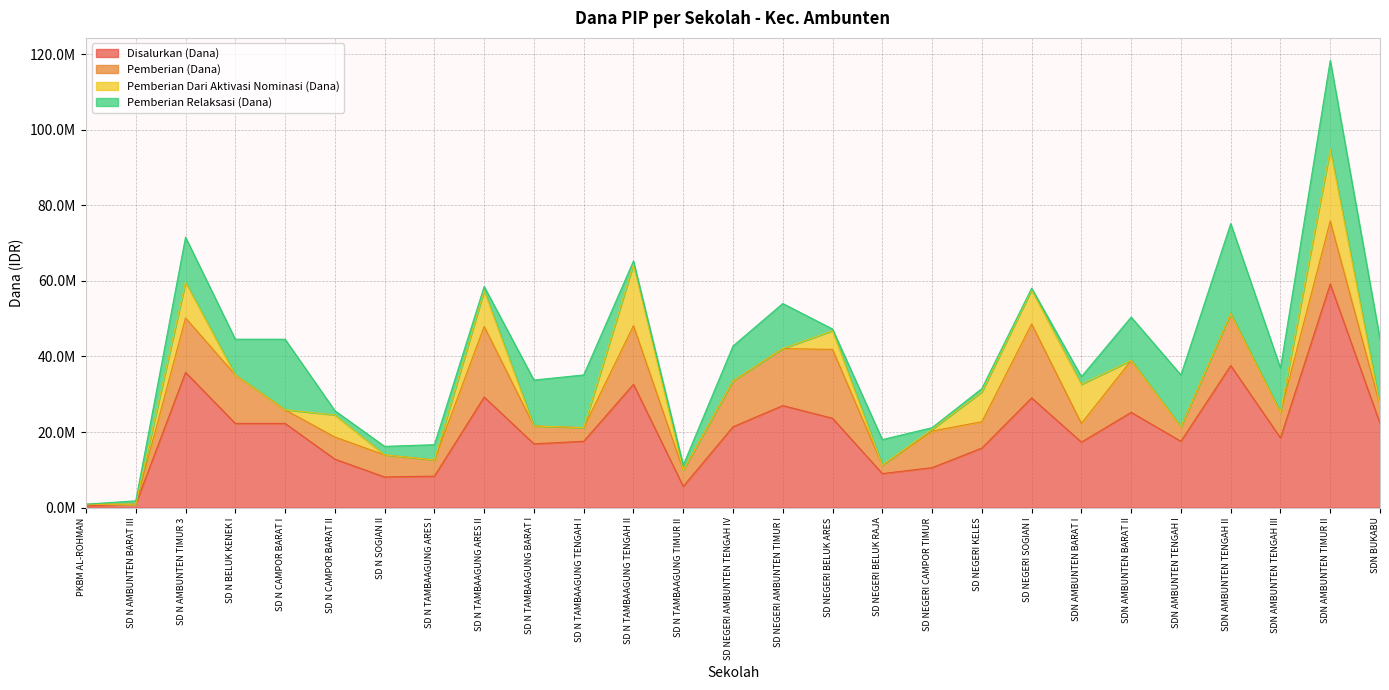

Does the chart have visible grid lines?

Yes